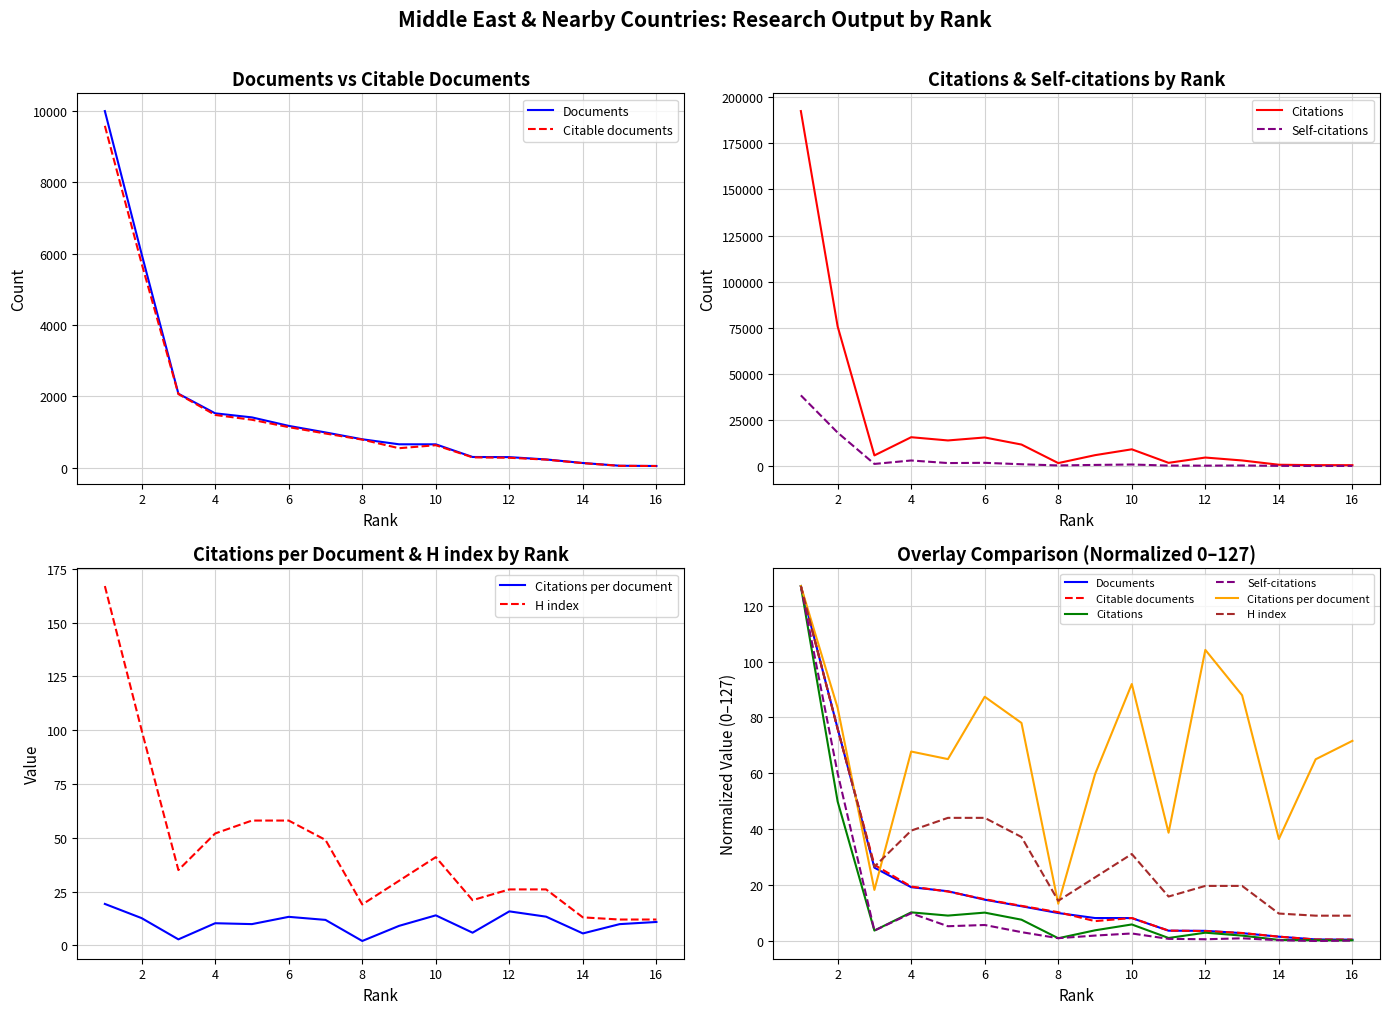

What is the difference between the second highest and minimum values in the Citations per document series?

90.8